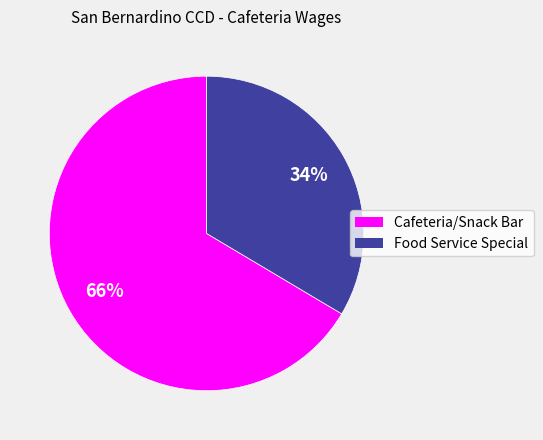

Is there a majority slice in this chart?

Yes